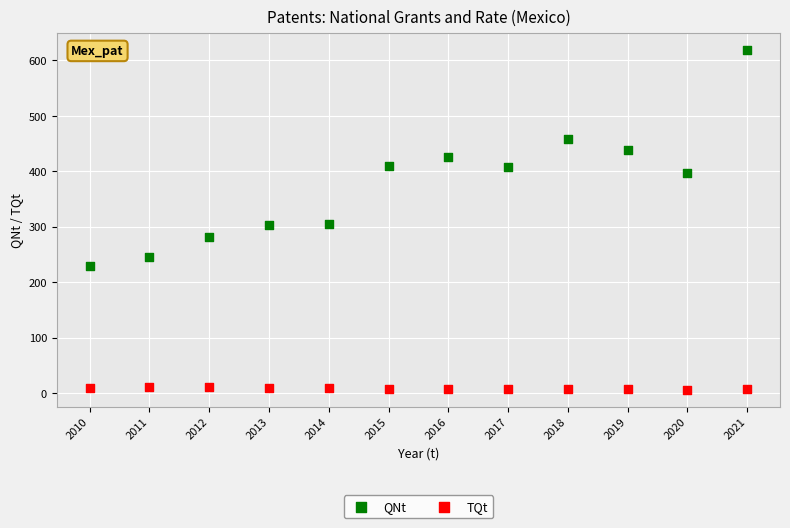

Which series contains the highest Y value?

QNt